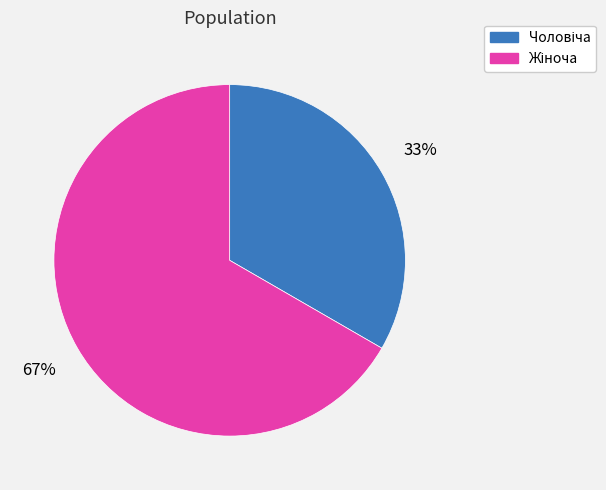

Is there any slice that represents more than half of the pie?

Yes